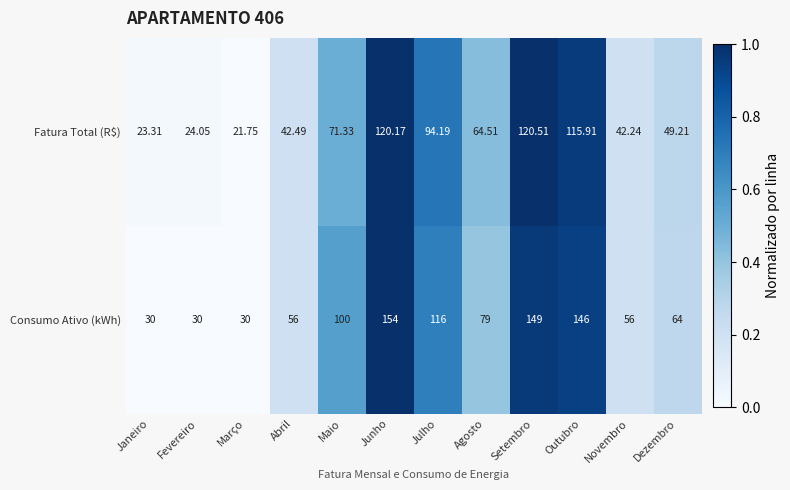

How many data points in Fatura Total (R$) are above 64?

6